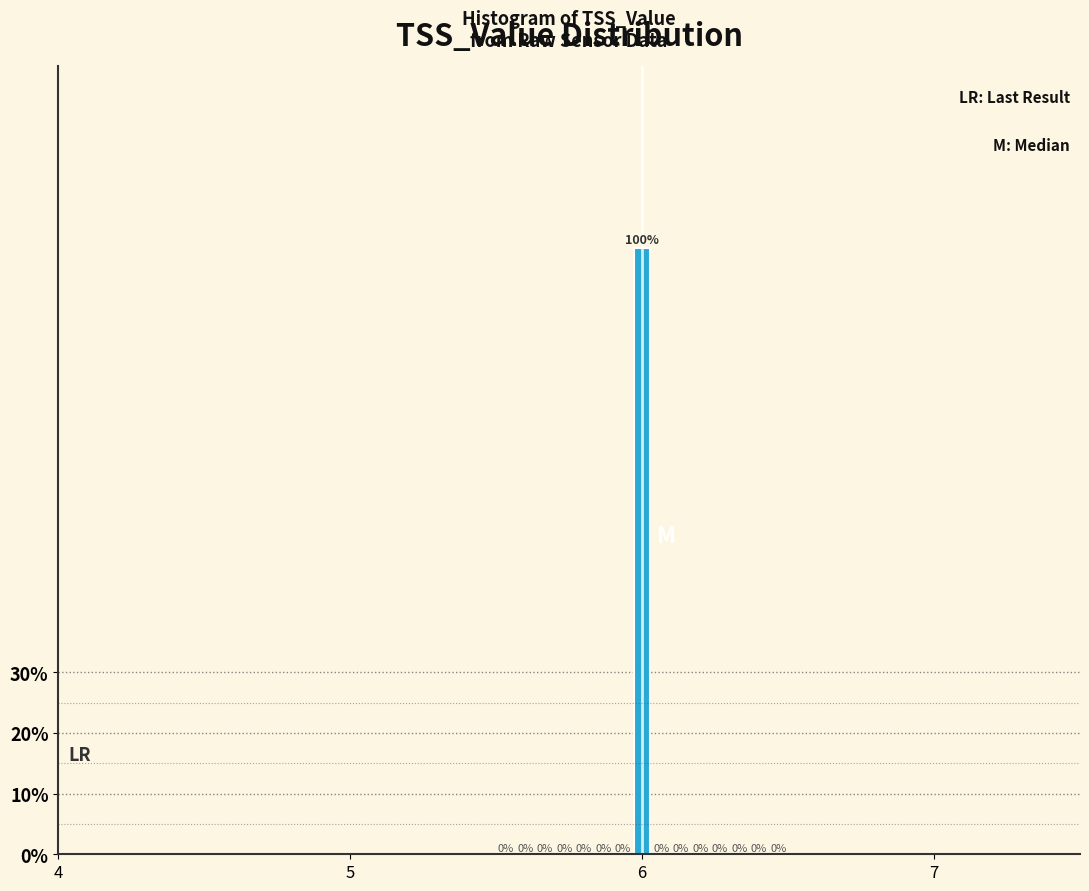

Around what value on the x-axis is the tallest bar? Give the approximate position of its centre, as read against the axis.

6.0